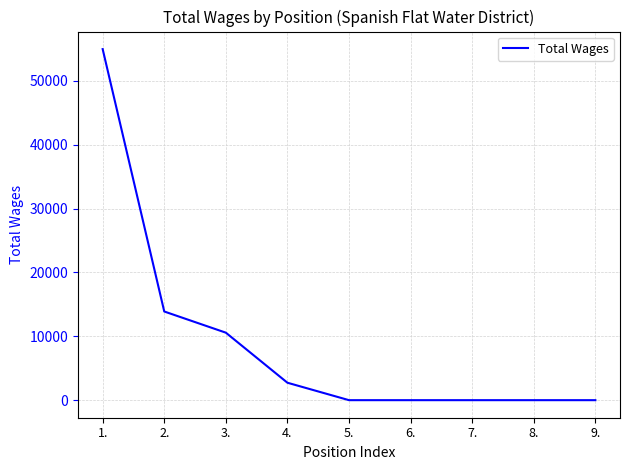

Is this an area chart (filled region under the line)?

No